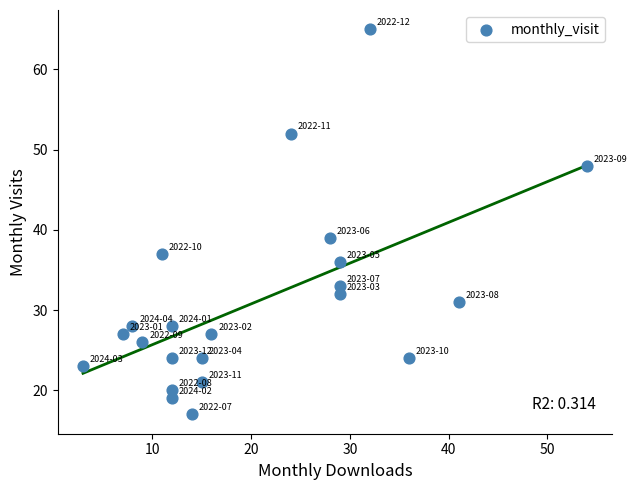

What Y value in the scatter plot is closest to 41?

39